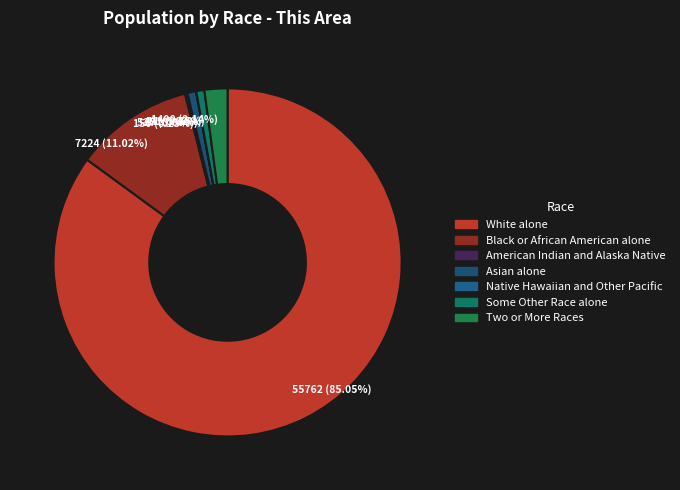

To the nearest percent, what is the combined percentage of Black or African American alone and Two or More Races?

13%